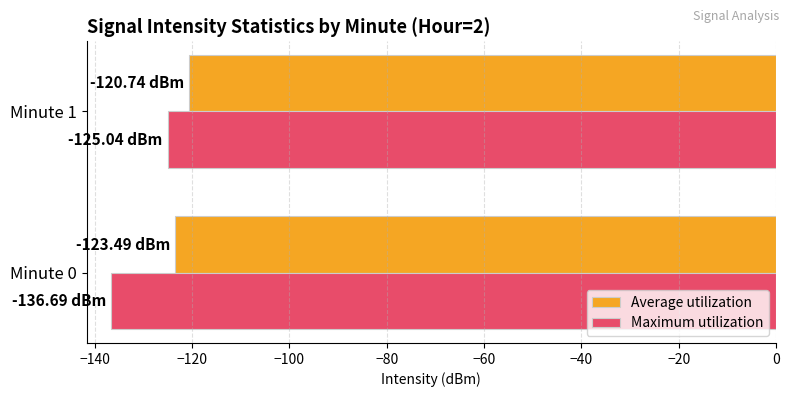

Which series has the widest spread of values?

Maximum utilization